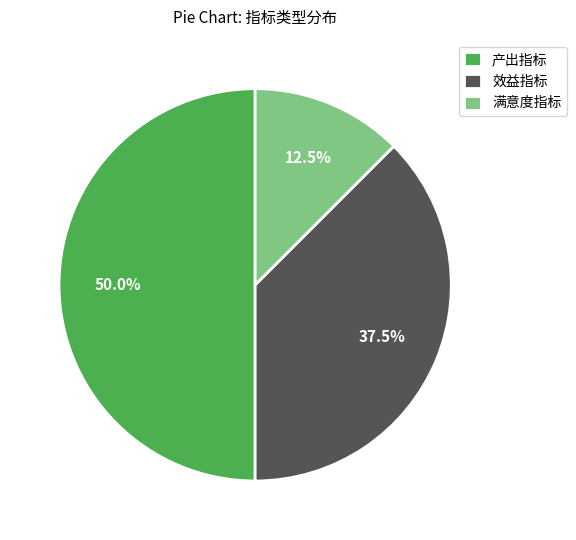

How many segments does this pie chart have?

3